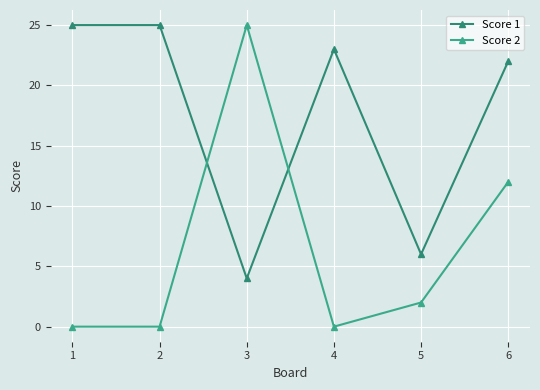

At which category is the sum across all series the highest?

6